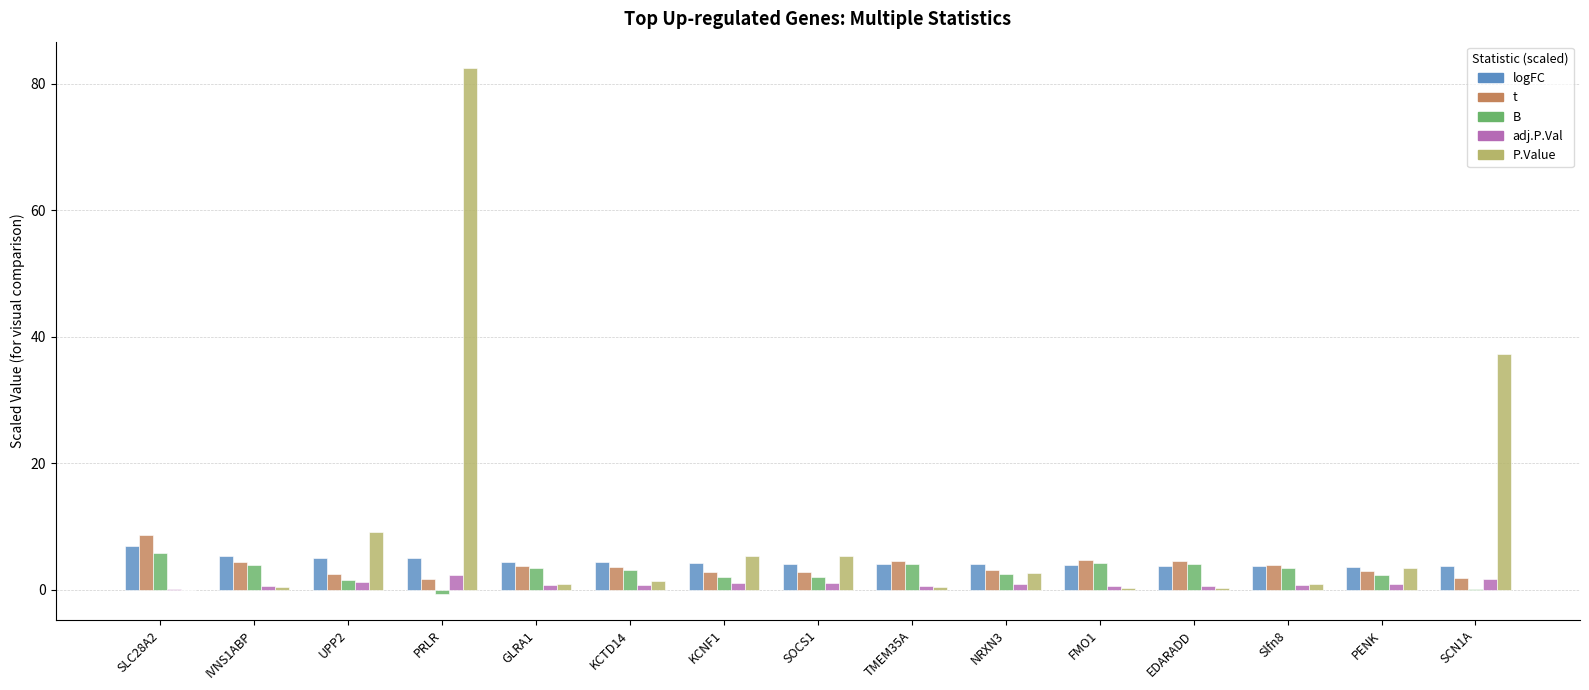

How many distinct data groups are displayed?

5